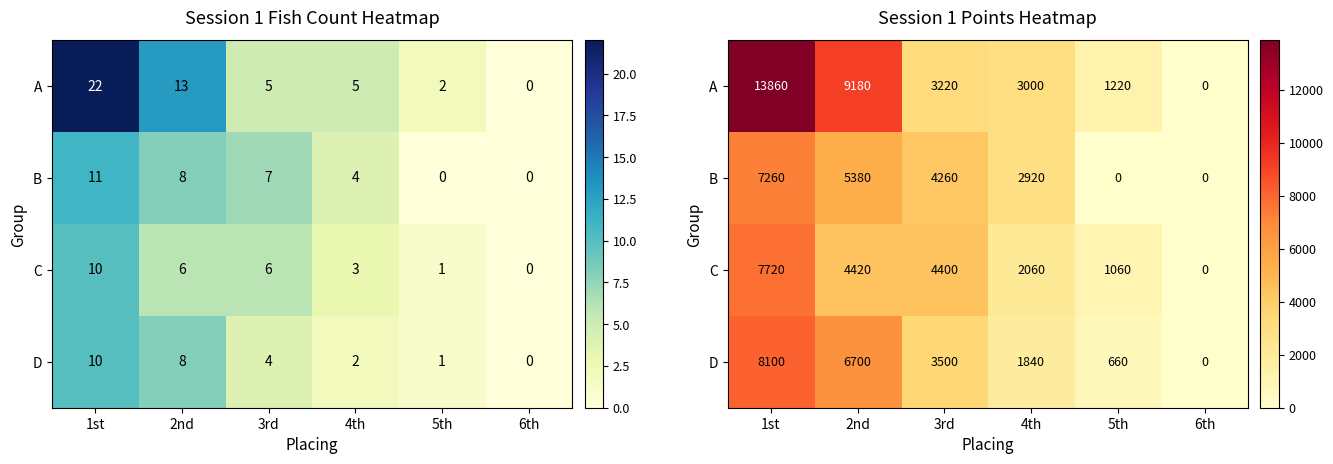

How many B values are between 0 and 5380?

5